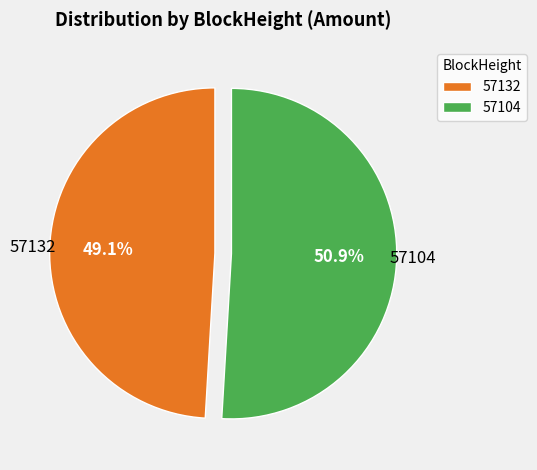

Rank the categories by value from highest to lowest.

57104, 57132